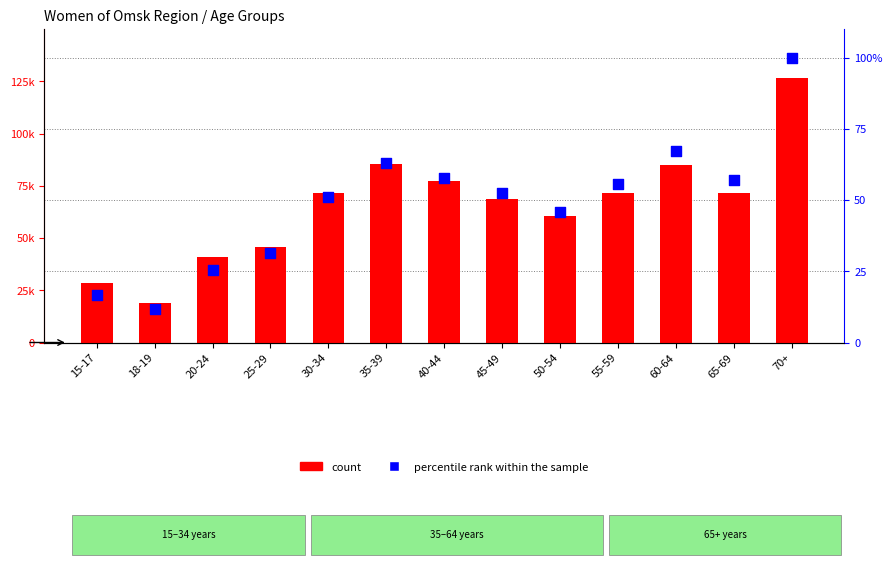

At which category is the sum across all series the highest?

70+